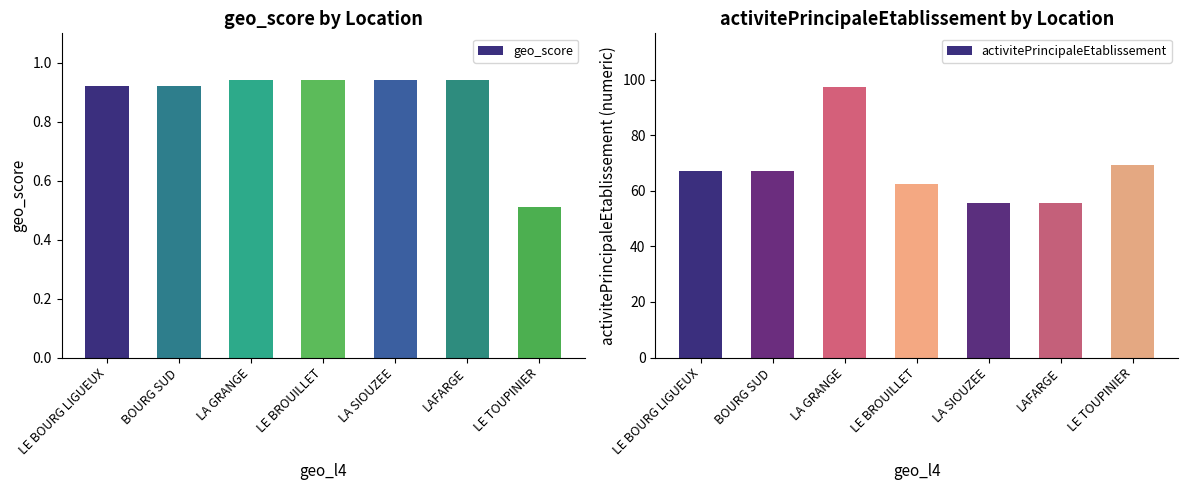

At which category is the sum across all series the highest?

LA GRANGE